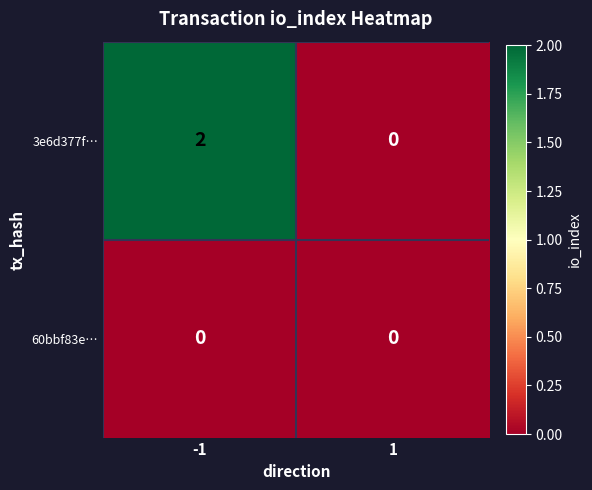

Reading left to right, what are all the values shown in this chart?

3e6d377f…: -1=2	1=0
60bbf83e…: -1=0	1=0